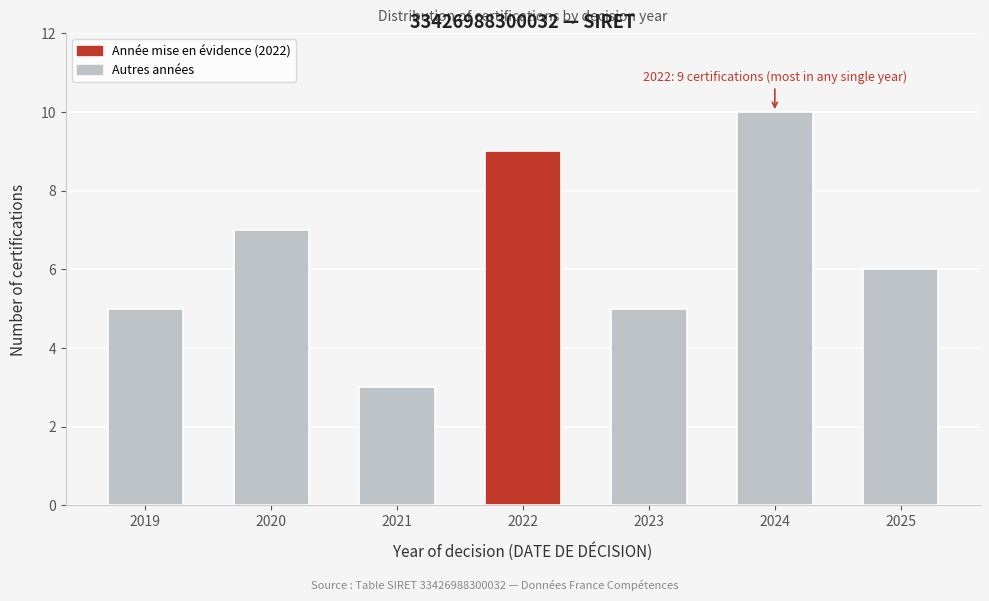

Reading right to left, transcribe all the data shown in this chart.

6	10	5	9	3	7	5